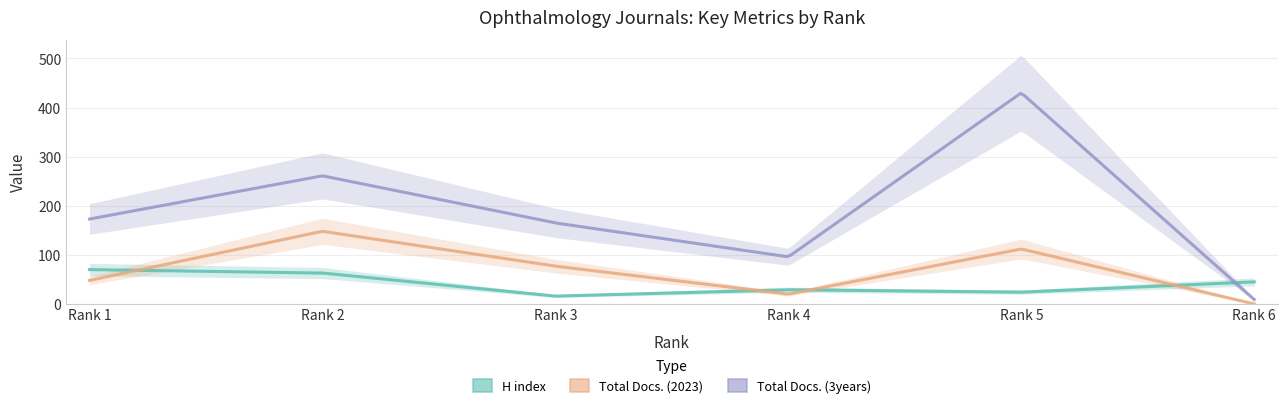

What is the sum of the Total Docs. (3years) values at 2 and 4?

357